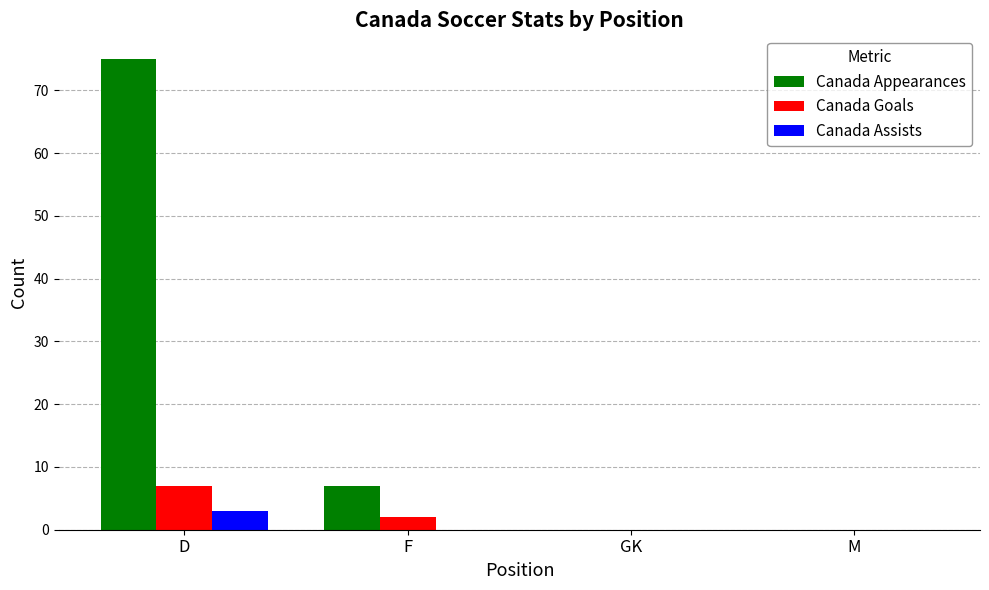

Does the chart contain stacked bars?

No